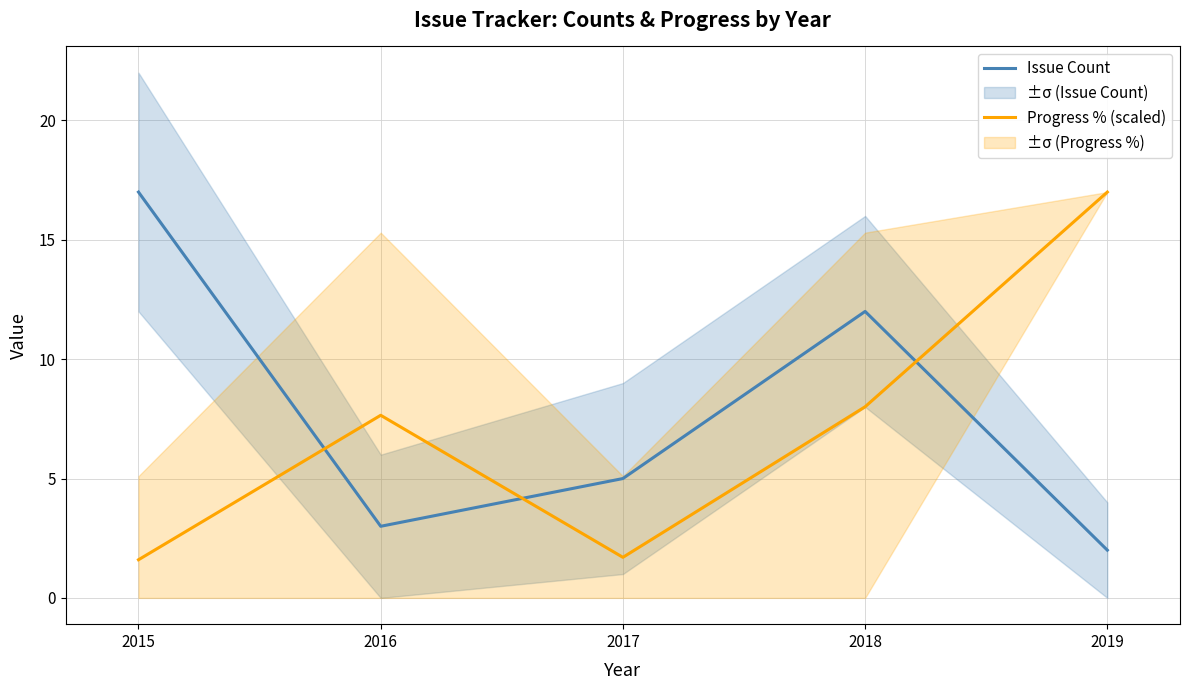

What is the value of the Issue Count point at the 5th from the left?

2.0